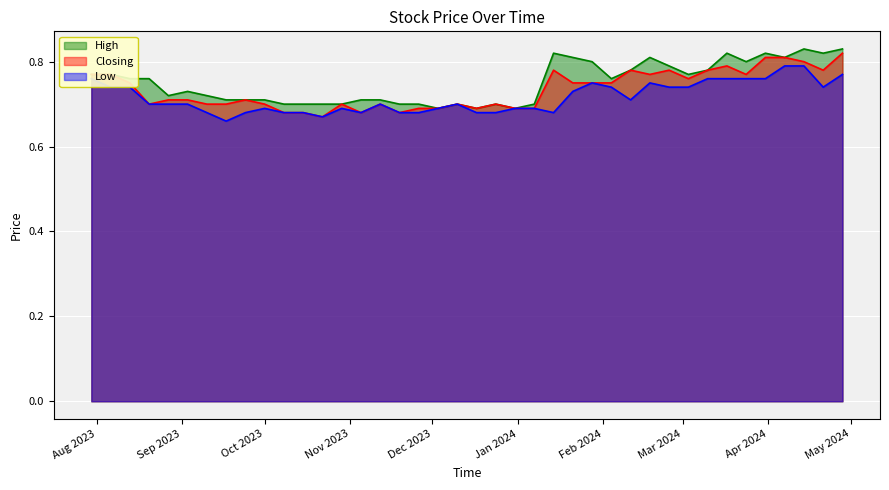

Which label corresponds to the smallest value in the chart?

17/09/2023